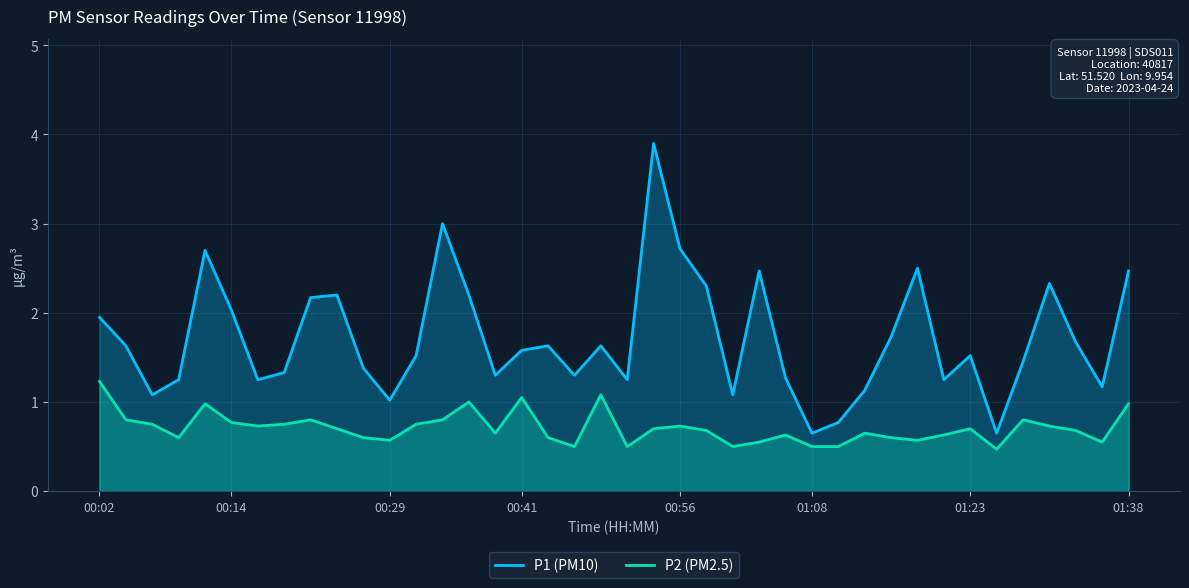

How many values in the P1 (PM10) series are below 1?

3